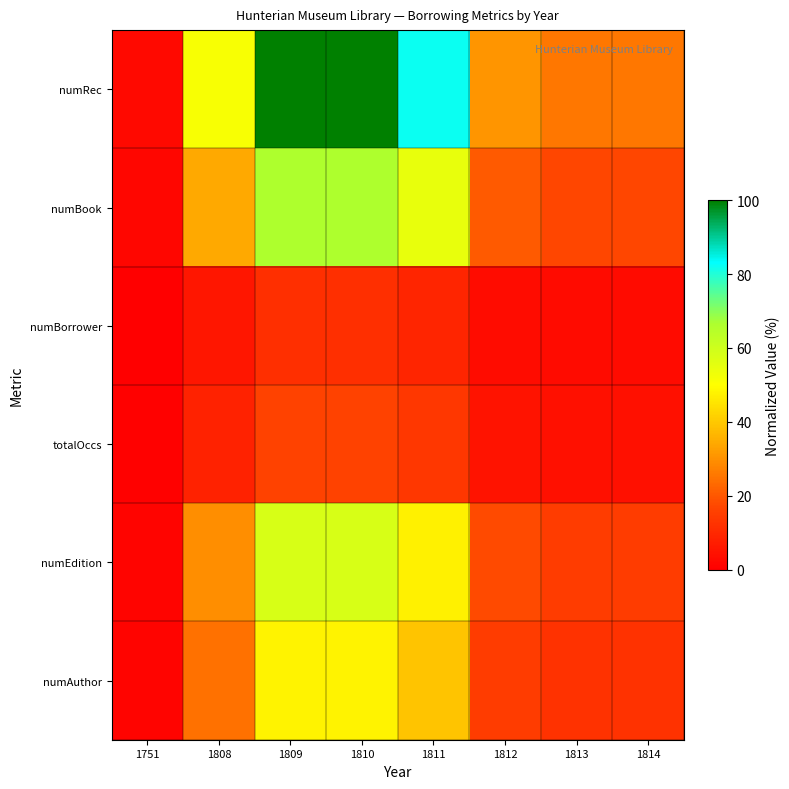

Which series has the widest spread of values?

numRec